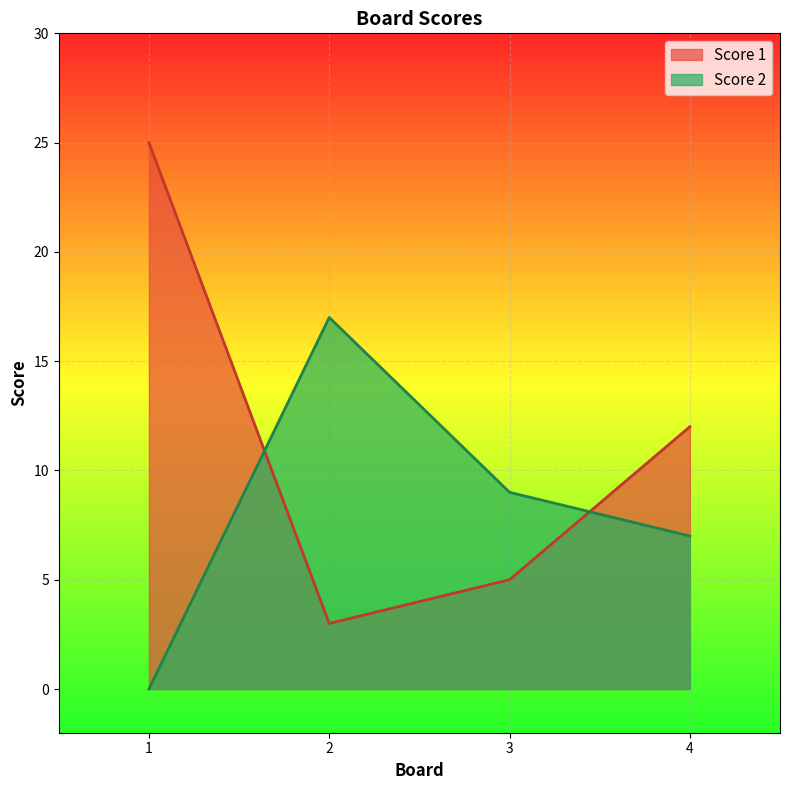

How many lines are shown in the chart?

2